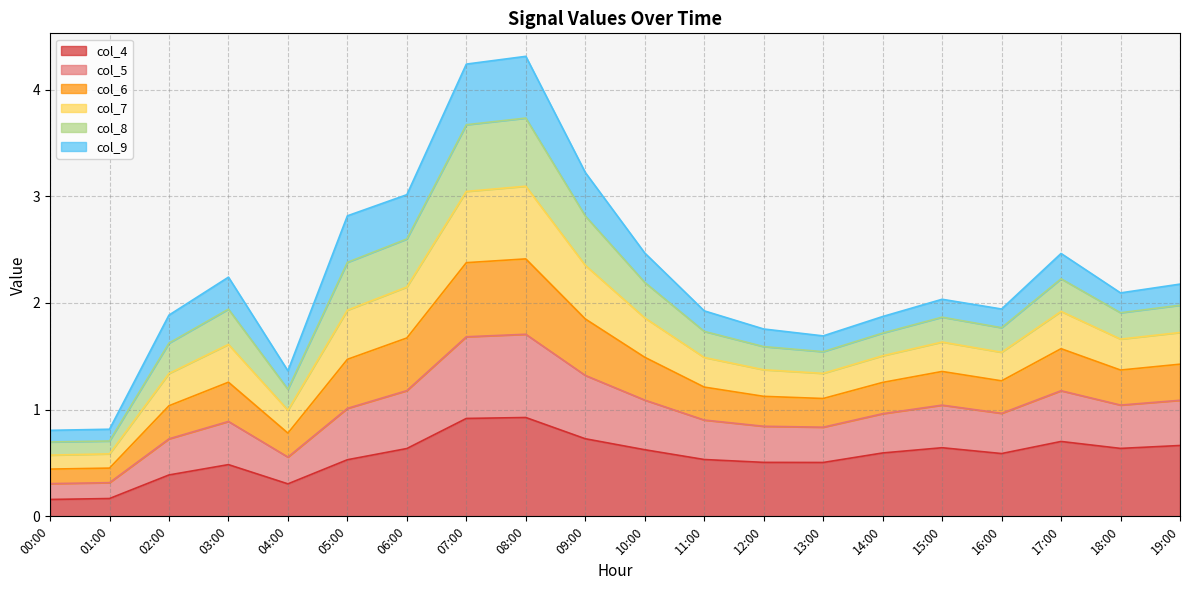

At which category does col_4 reach its first local valley?

04:00